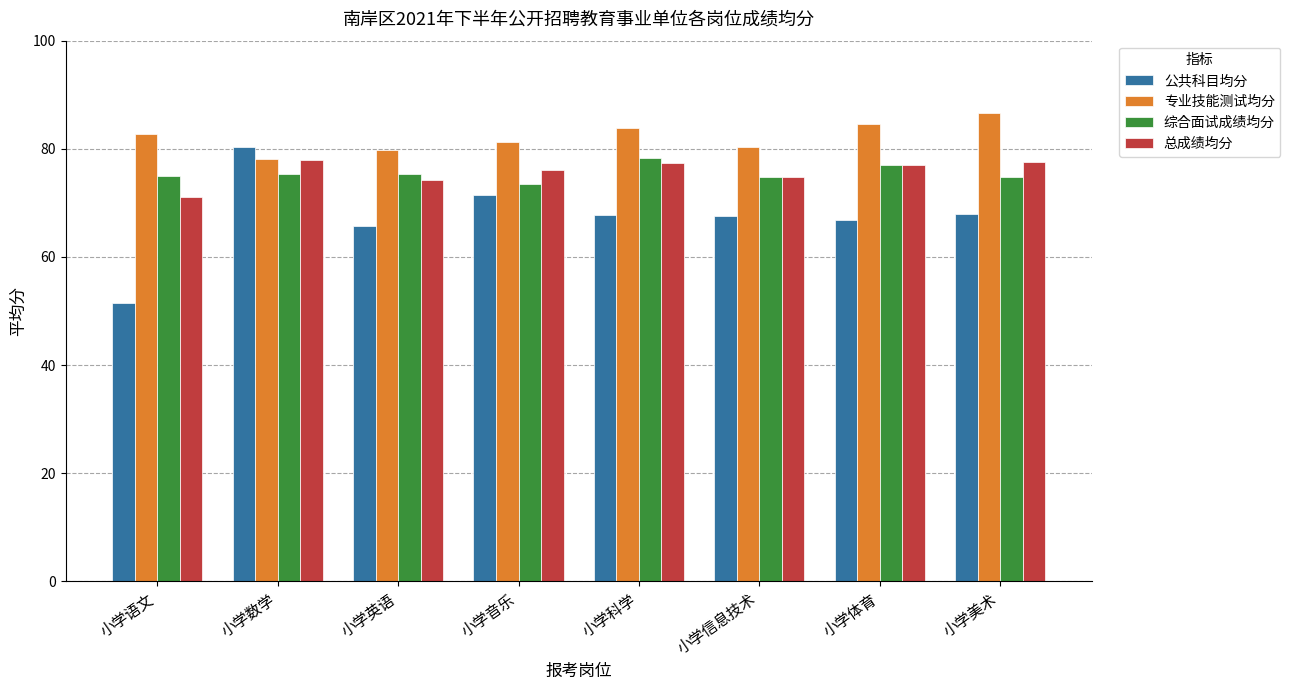

What is the difference between the second highest and second lowest values in the 综合面试成绩均分 series?

2.3